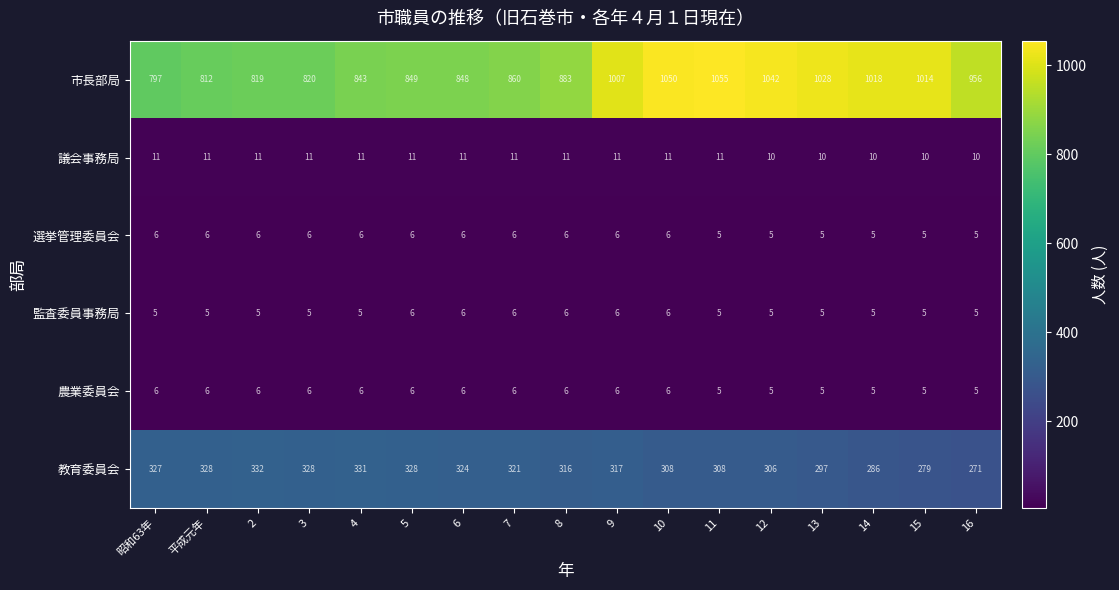

What is the difference between the highest and lowest values at 9?

1001